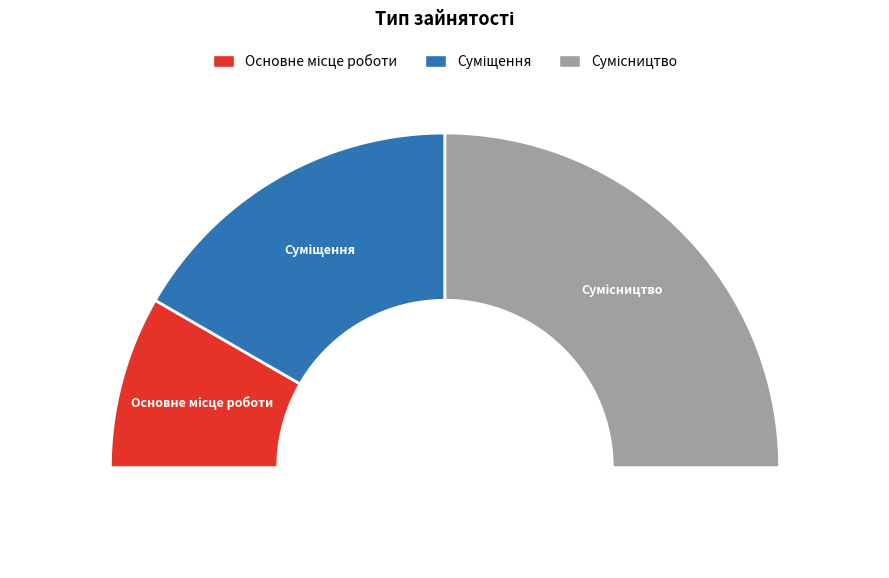

Approximately how many times larger is the value at Сумісництво compared to Суміщення?

1.5